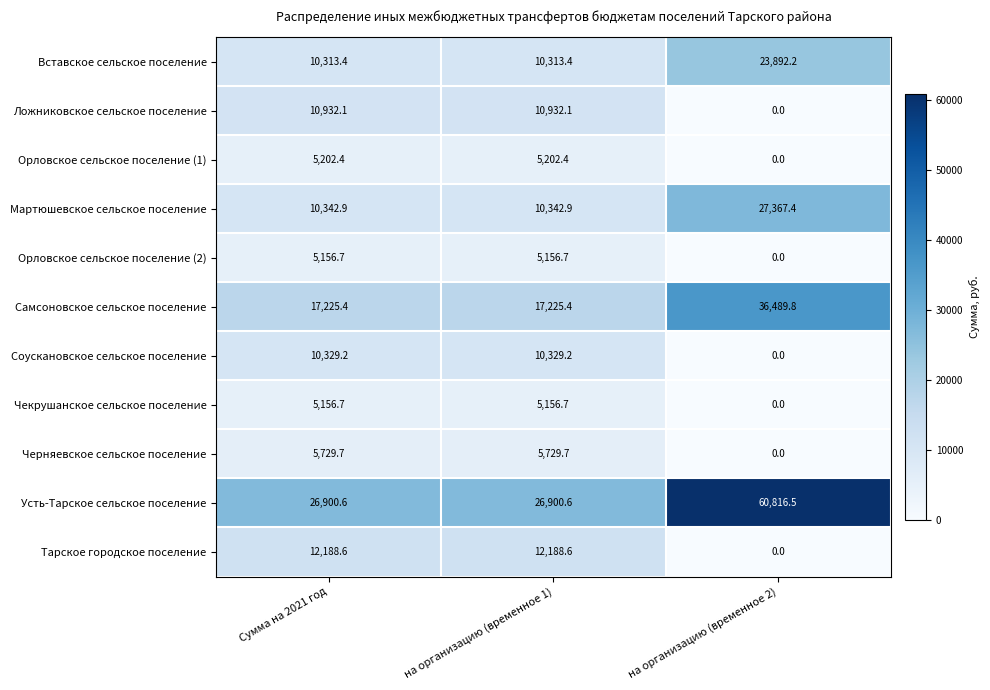

The value of Самсоновское сельское поселение at Сумма на 2021 год is 25897.8. True or false?

False